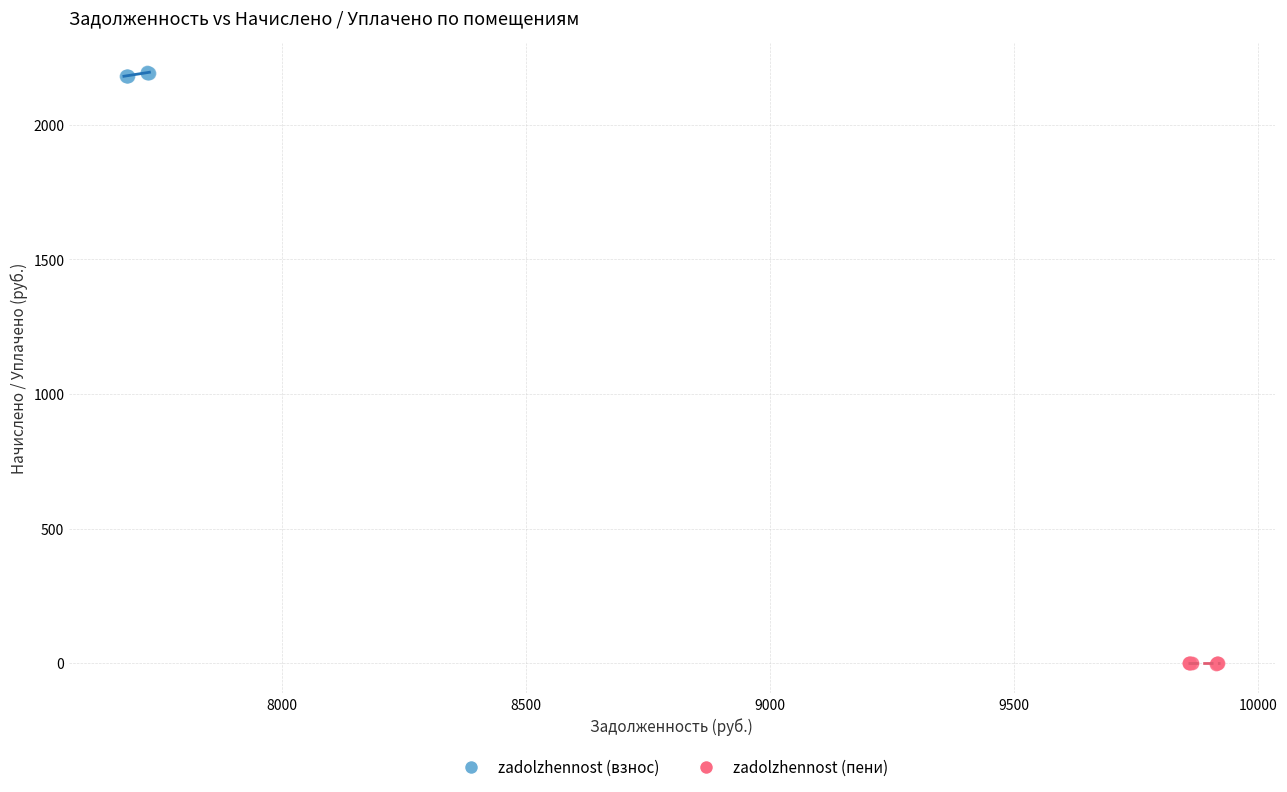

Which series contains the highest Y value?

zadolzhennost (взнос)